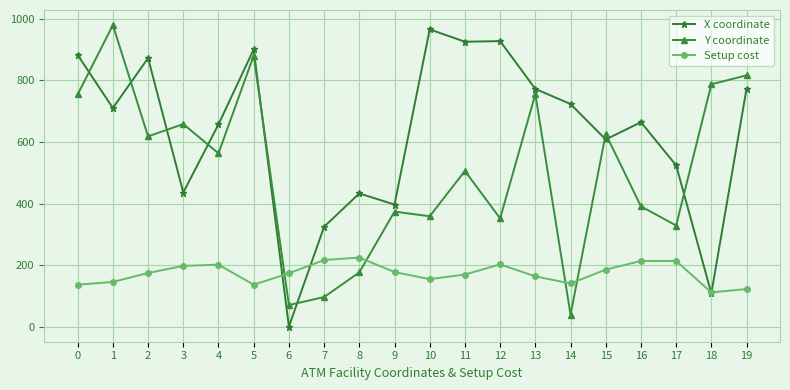

What is the sum of all X coordinate values?

12603